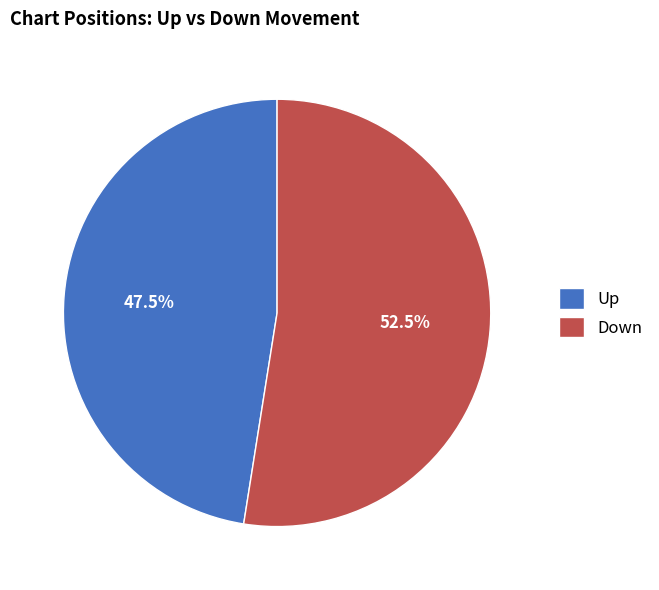

To the nearest percent, what is the average slice percentage?

50%